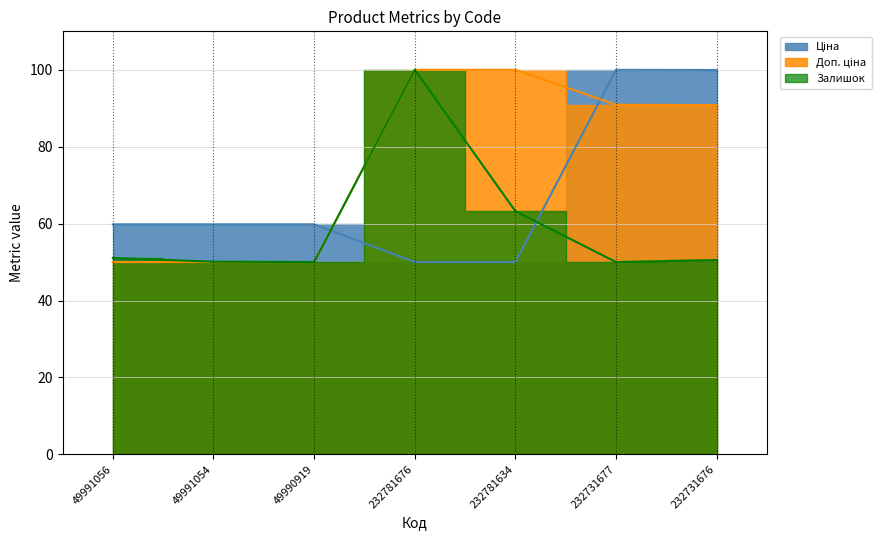

True or false: Залишок and Ціна cross at least once.

True